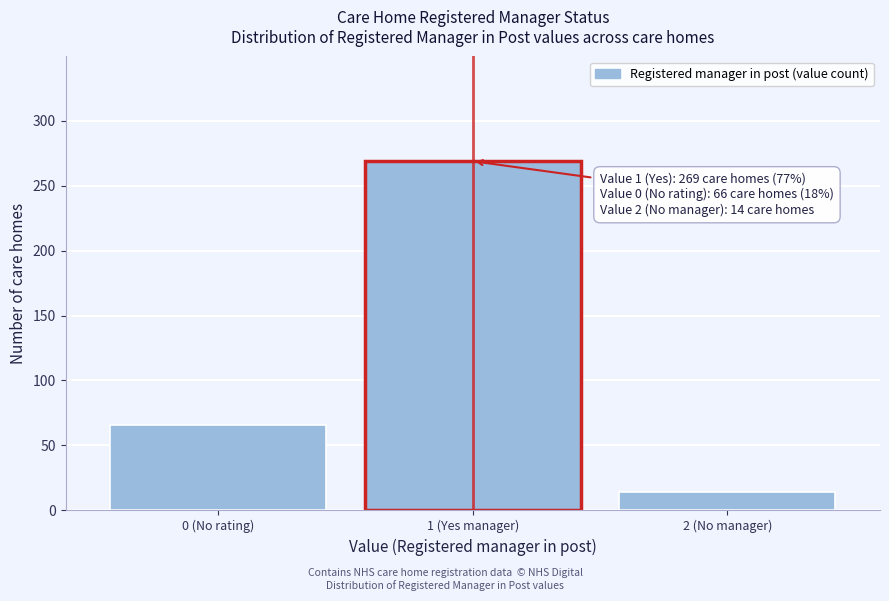

Reading left to right, what are all the values shown in this chart?

66	269	14